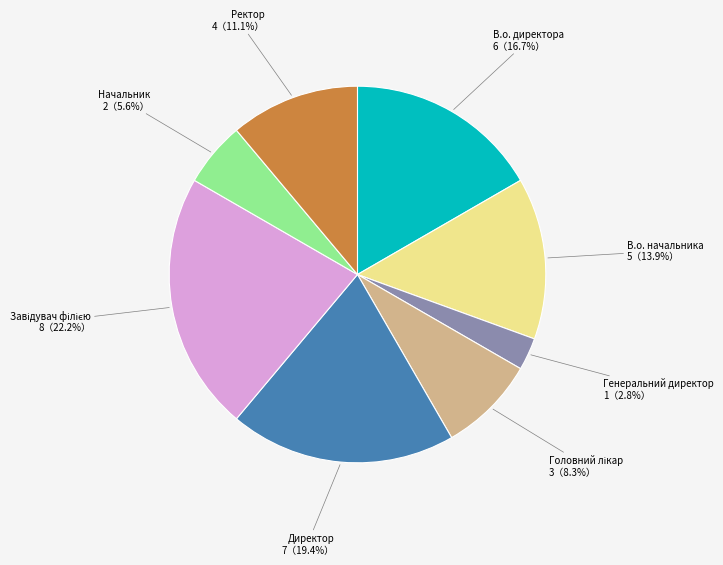

Approximately how many times larger is the value at В.о. директора compared to Начальник?

3.0